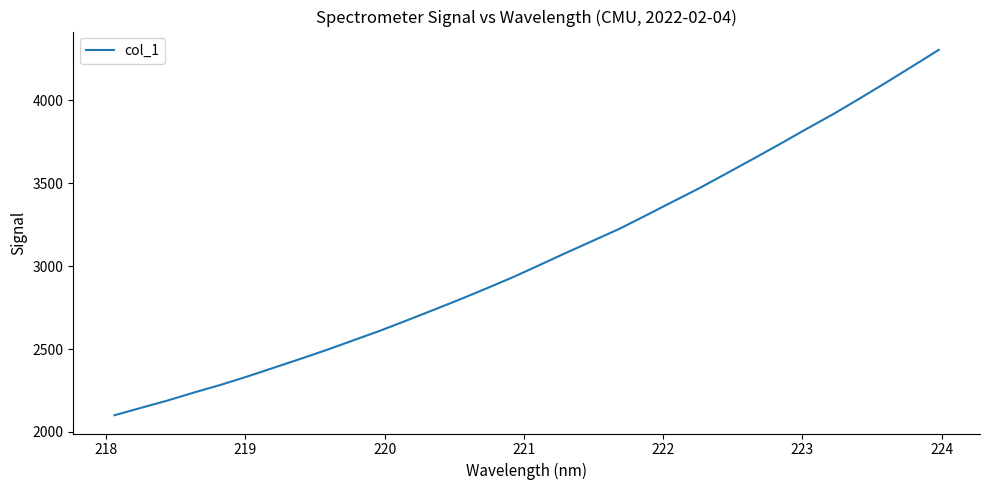

What is the greatest value displayed?

4304.9